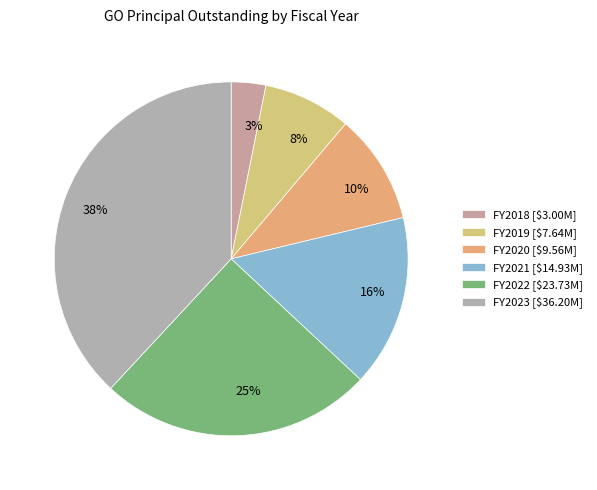

What is the largest slice in the pie chart?

2023